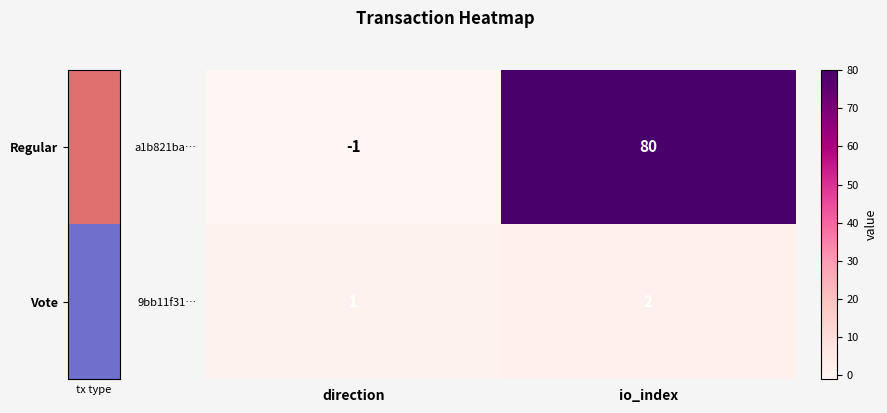

Reading left to right, extract all data points from this chart.

a1b821ba…: direction=-1	io_index=80
9bb11f31…: direction=1	io_index=2